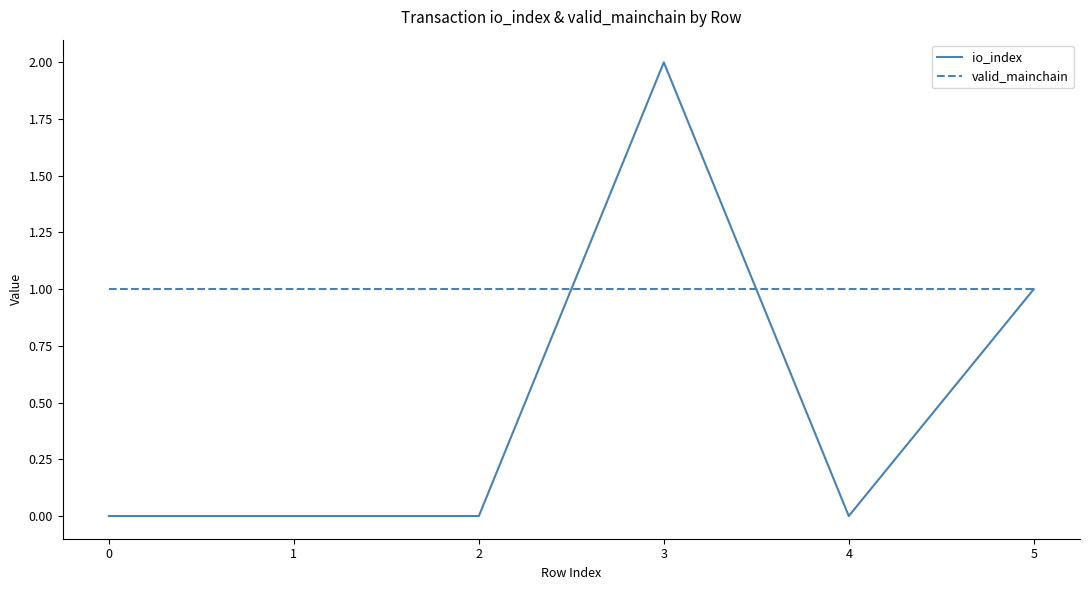

Does the chart display data point markers on the line(s)?

No